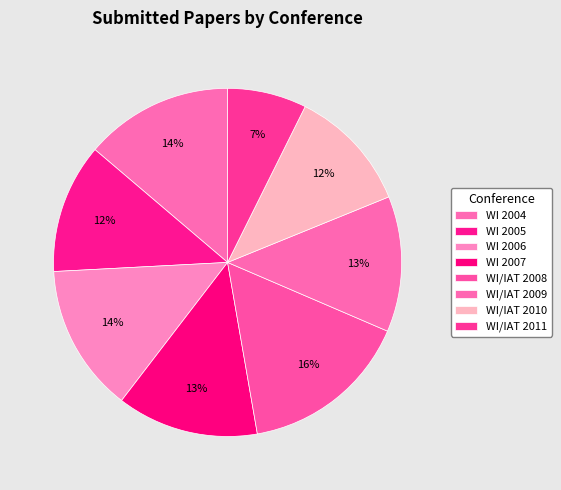

Does WI 2005 represent more than half of the total?

No